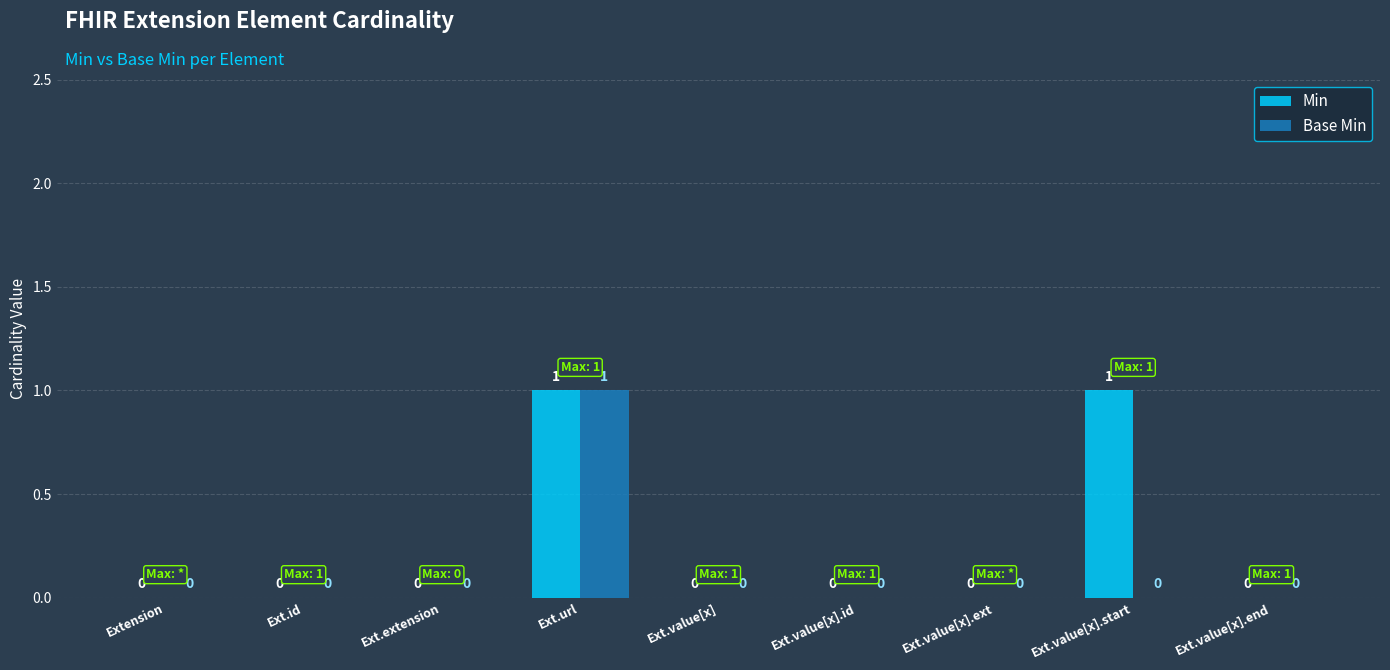

How many Base Min values are between 0 and 1?

9